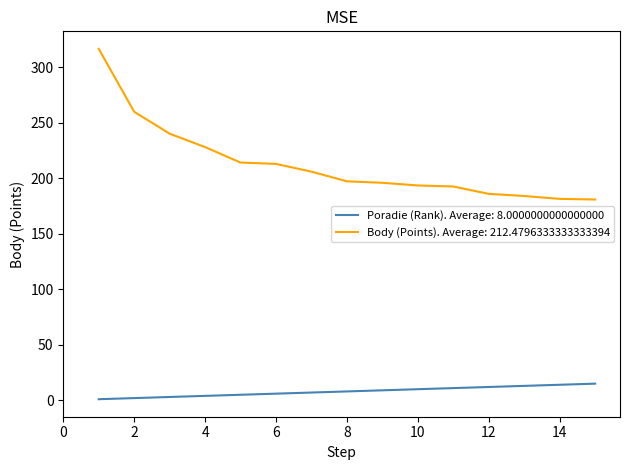

List the series in order of their peak value, highest first.

Body (Points). Average: 212.4796333333333394, Poradie (Rank). Average: 8.0000000000000000